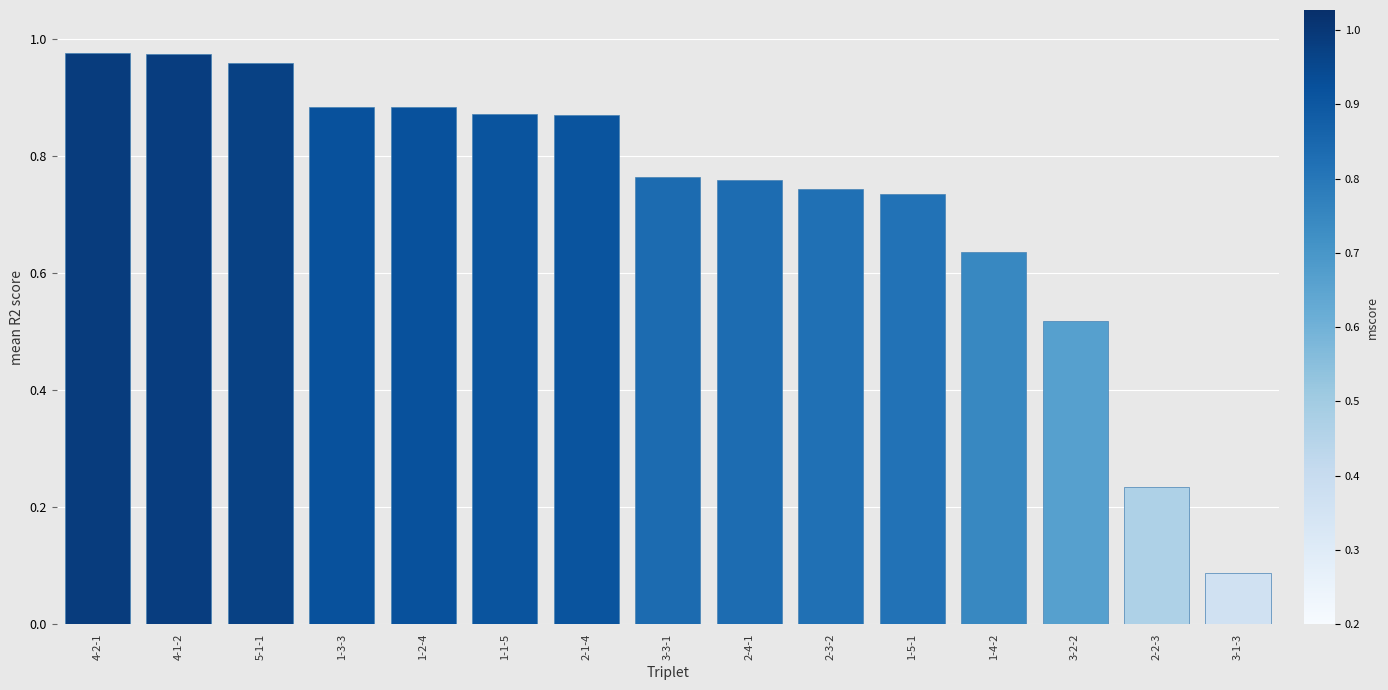

True or false: the data shows 1.2 at 2-1-4.

False